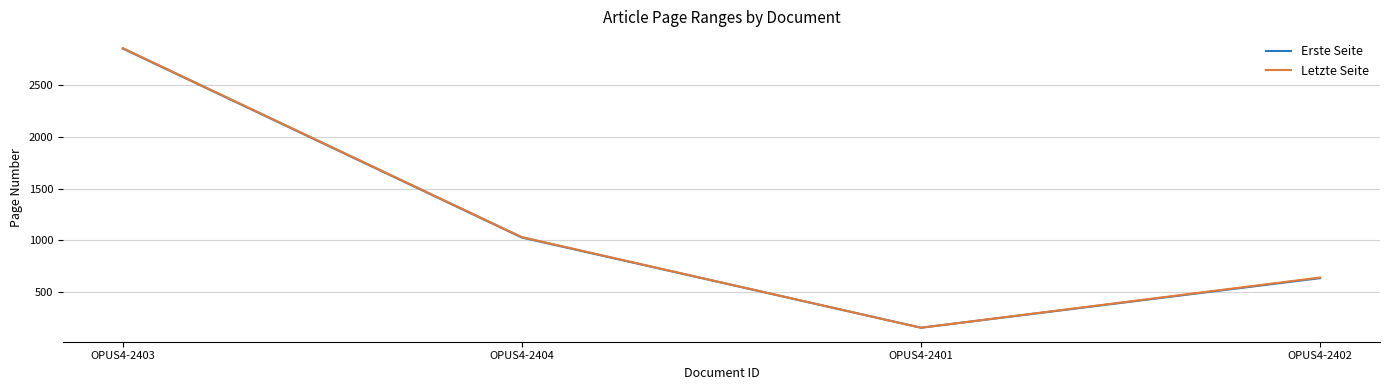

What is the difference between the second highest and second lowest values in the Letzte Seite series?

391